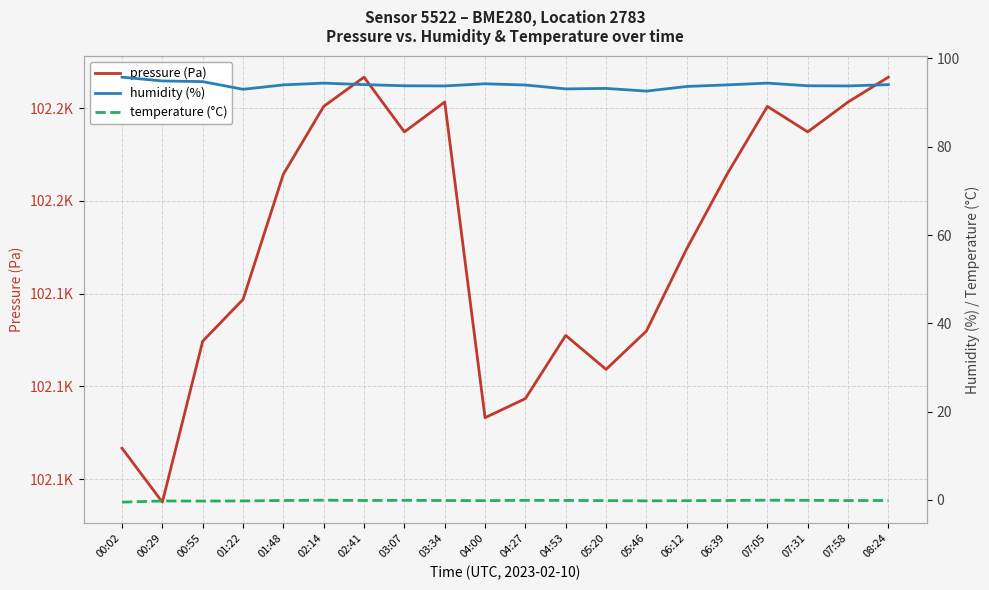

At which category does humidity (%) reach its first local valley?

01:22